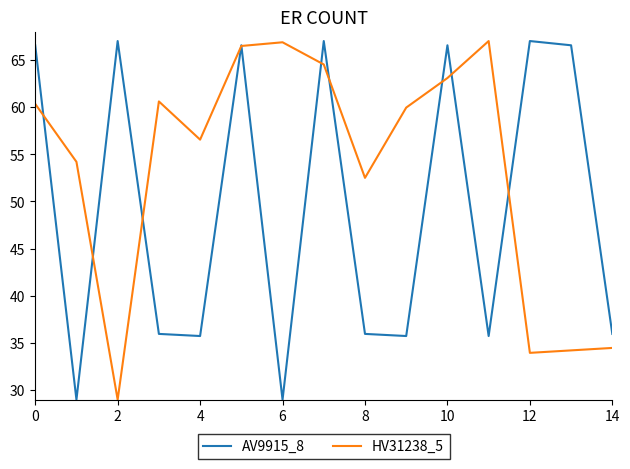

What is the minimum value for AV9915_8?

29.0